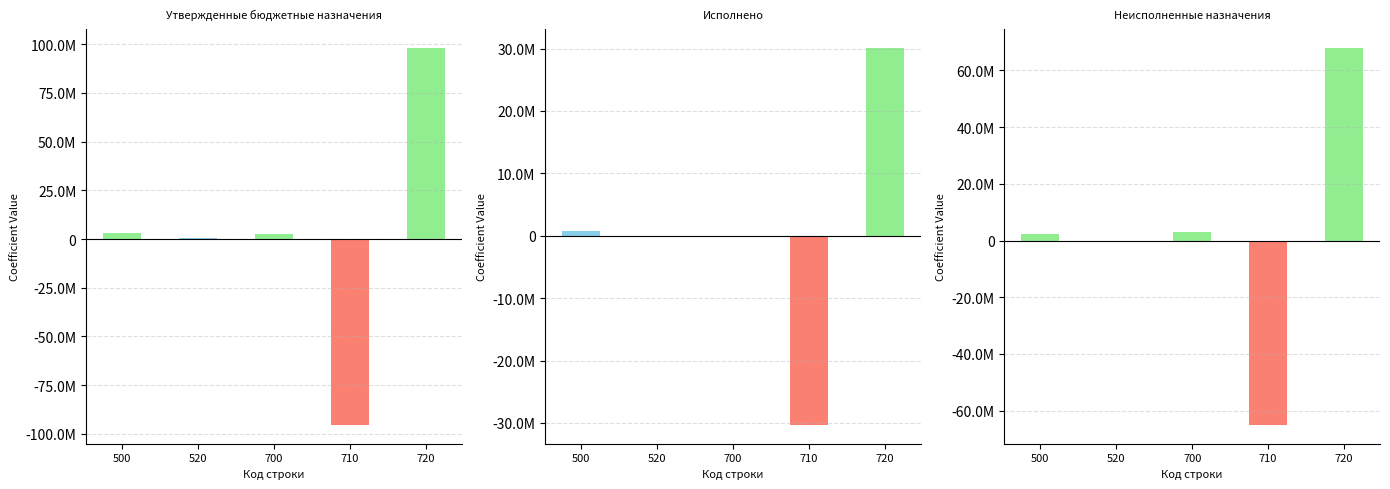

Reading right to left, list all the values displayed in this chart.

Утвержденные бюджетные назначения: 720=97929808.1	710=-95322052.0	700=2607756.1	520=350000.0	500=2957756.1
Исполнено: 720=30066693.2	710=-30311252.9	700=-244559.7	520=0.0	500=755440.3
Неисполненные назначения: 720=67863115.0	710=-65010799.1	700=2852315.8	520=-650000.0	500=2202315.8